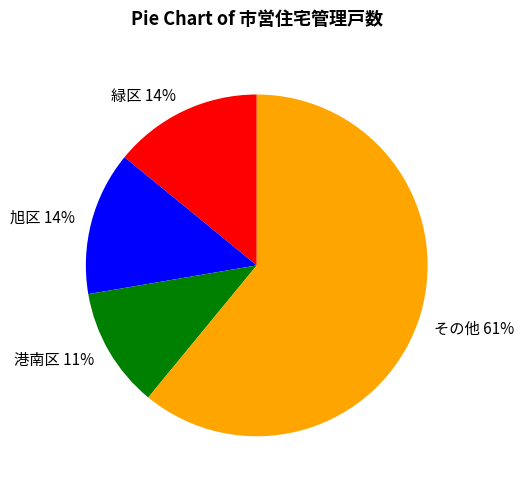

To the nearest percent, what percentage of the pie is 旭区?

14%